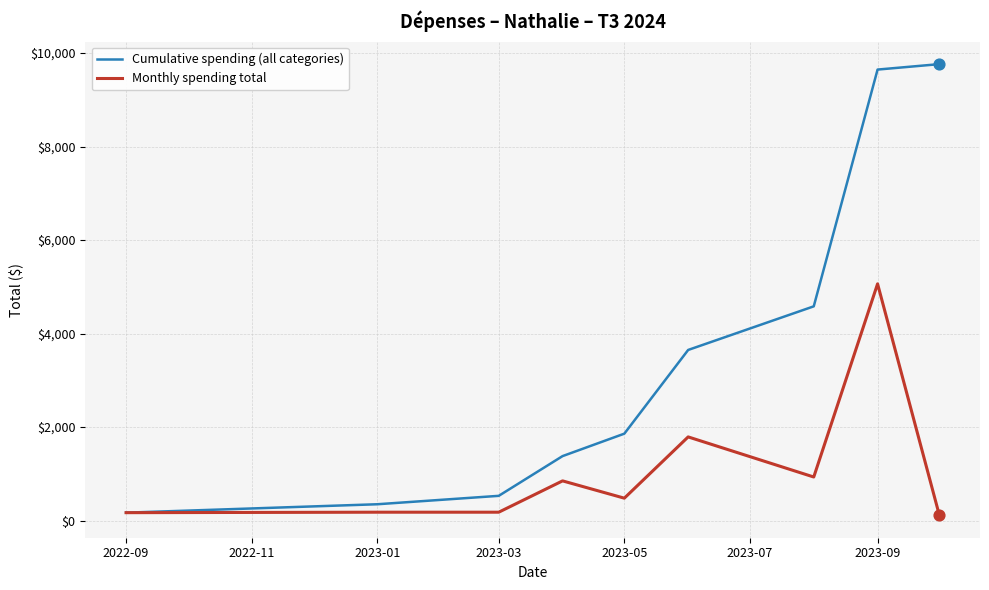

Which series has the widest spread of values?

Cumulative spending (all categories)